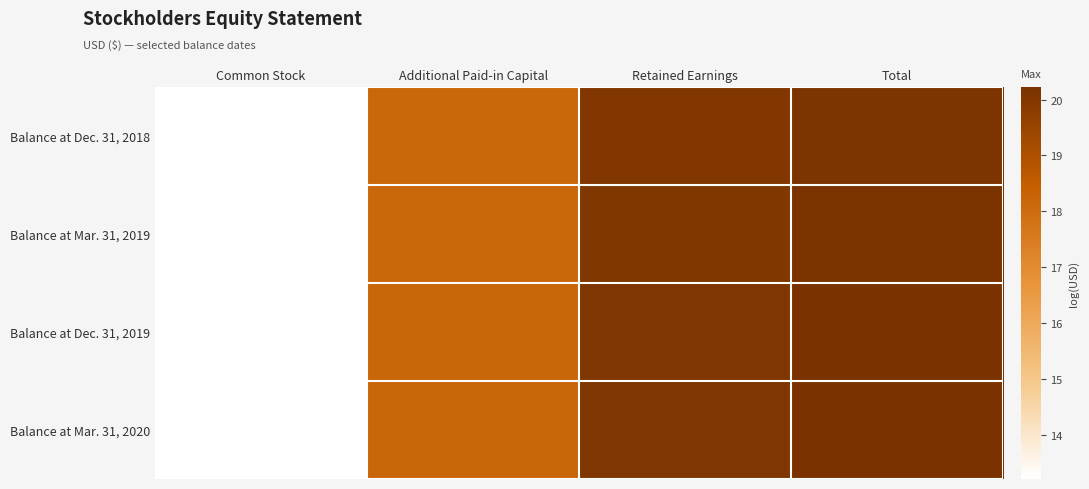

Reading right to left, extract all data points from this chart.

Balance at Dec. 31, 2018: Total=20.2	Retained Earnings=20.0	Additional Paid-in Capital=18.2	Common Stock=13.2
Balance at Mar. 31, 2019: Total=20.2	Retained Earnings=20.1	Additional Paid-in Capital=18.2	Common Stock=13.2
Balance at Dec. 31, 2019: Total=20.2	Retained Earnings=20.1	Additional Paid-in Capital=18.2	Common Stock=13.2
Balance at Mar. 31, 2020: Total=20.2	Retained Earnings=20.1	Additional Paid-in Capital=18.2	Common Stock=13.2